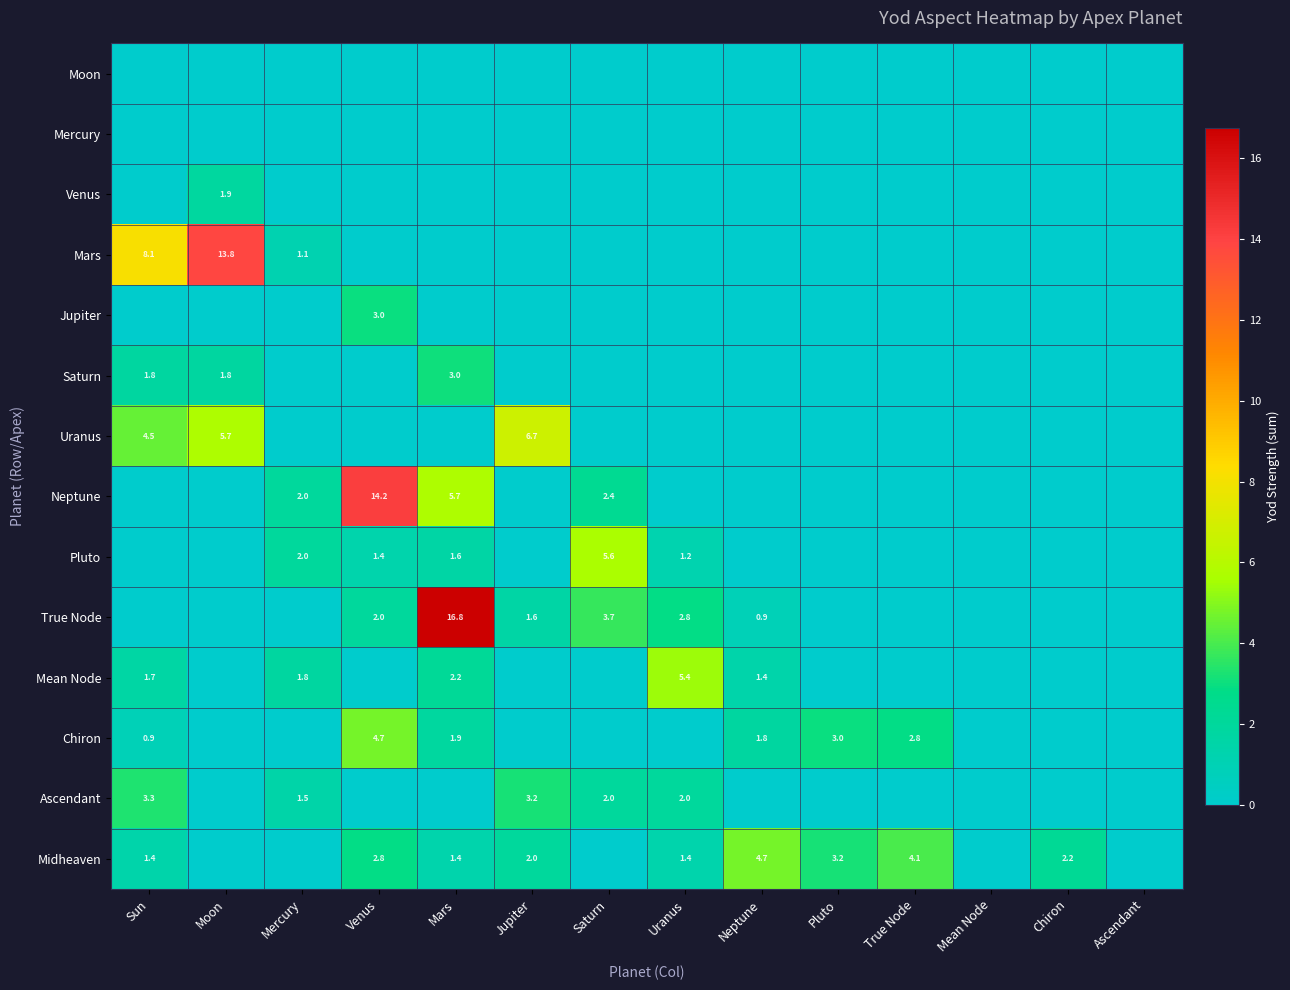

Is it true that Midheaven equals 1.9 at Mars?

False